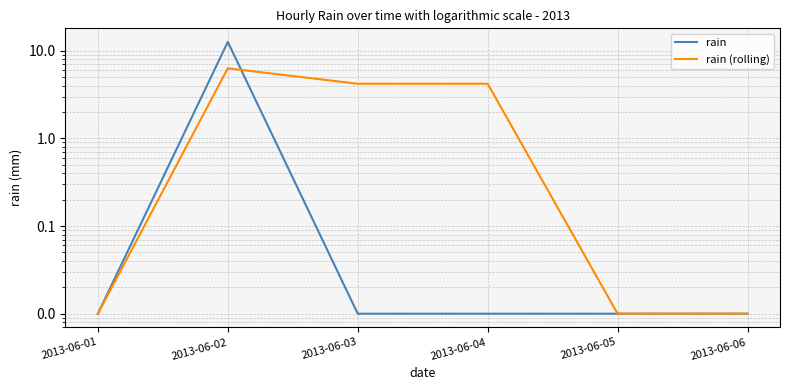

Reading left to right, extract all data points from this chart.

rain: 2013-06-01=0.0	2013-06-02=12.6	2013-06-03=0.0	2013-06-04=0.0	2013-06-05=0.0	2013-06-06=0.0
rain (rolling): 2013-06-01=0.0	2013-06-02=6.3	2013-06-03=4.2	2013-06-04=4.2	2013-06-05=0.0	2013-06-06=0.0